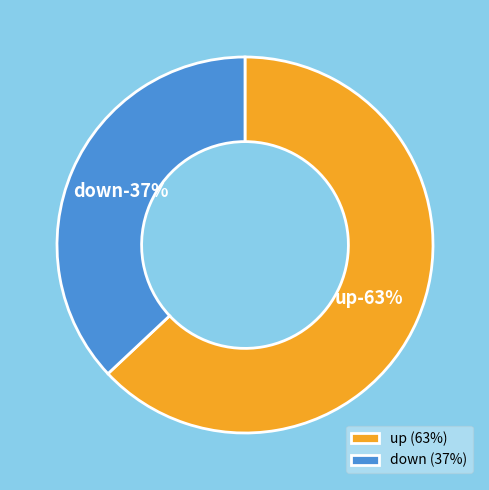

To the nearest percent, what portion does down represent?

37%